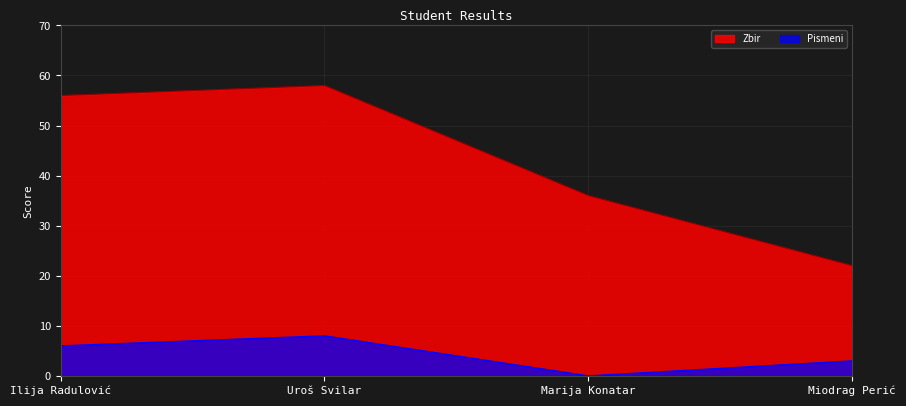

Rank the categories by value from highest to lowest.

Uroš Svilar, Ilija Radulović, Marija Konatar, Miodrag Perić